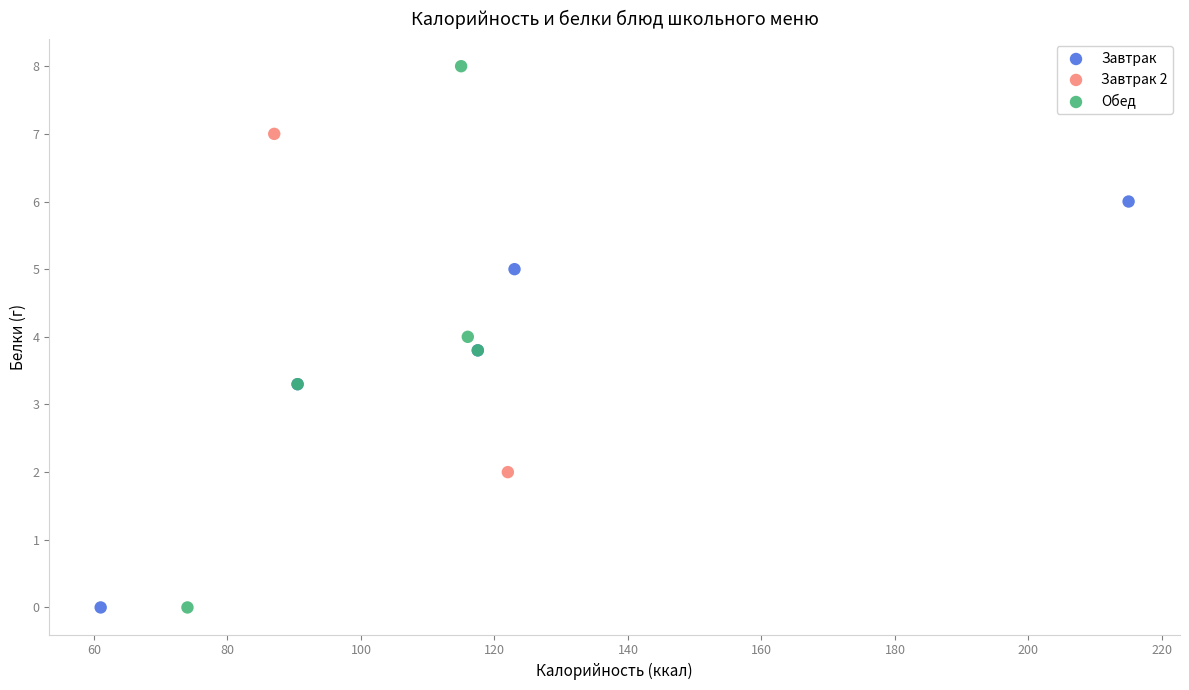

What are all the series names shown in the legend?

Завтрак, Завтрак 2, Обед